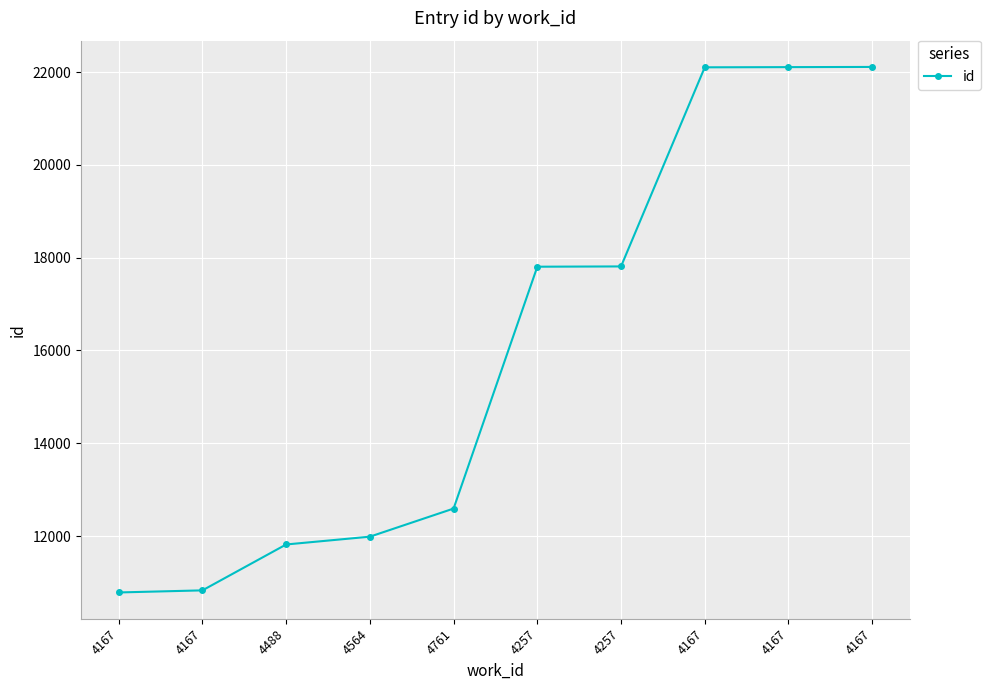

List the labels in order of value, largest first.

4167, 4167, 4167, 4257, 4257, 4761, 4564, 4488, 4167, 4167